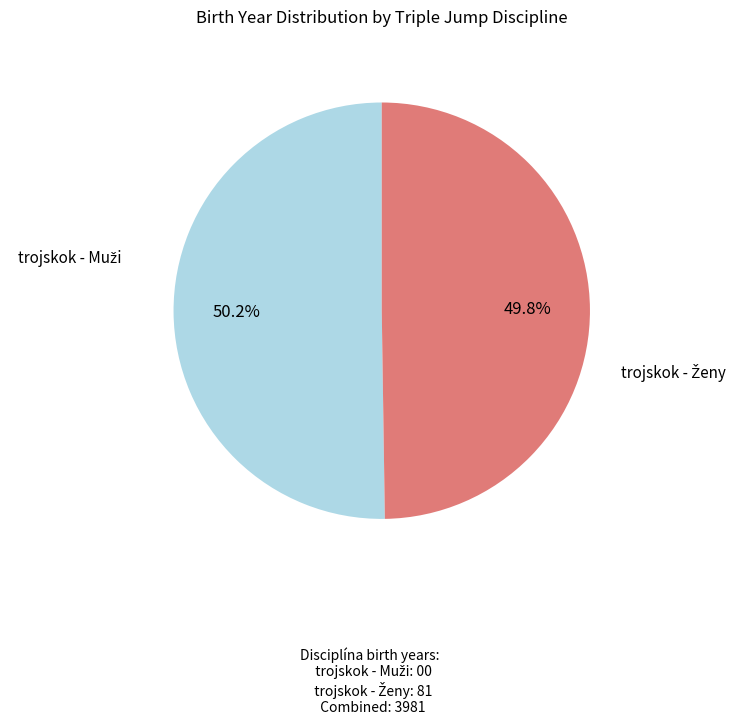

How many segments does this pie chart have?

2